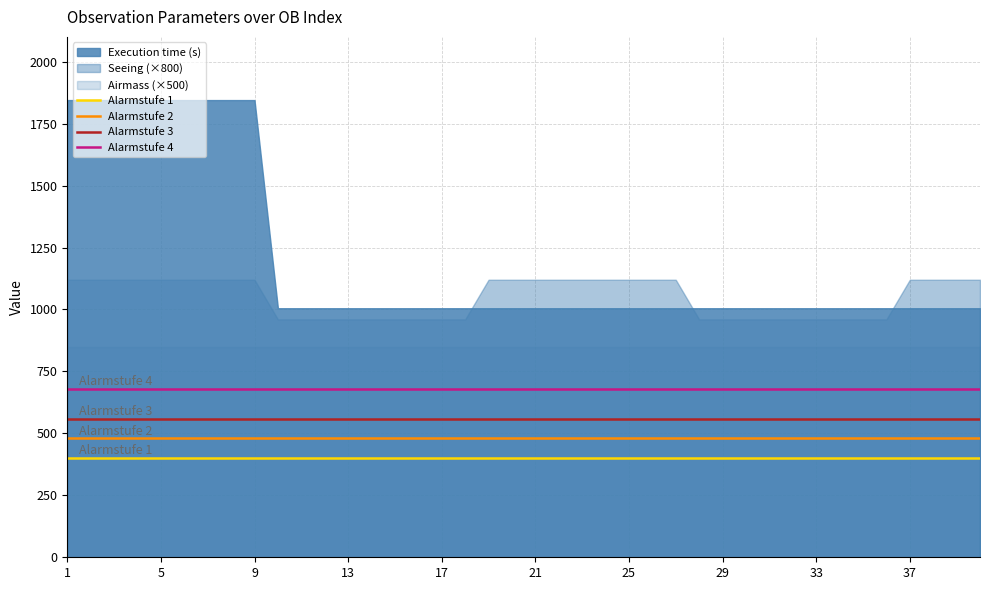

How many categories are shown in the chart?

40